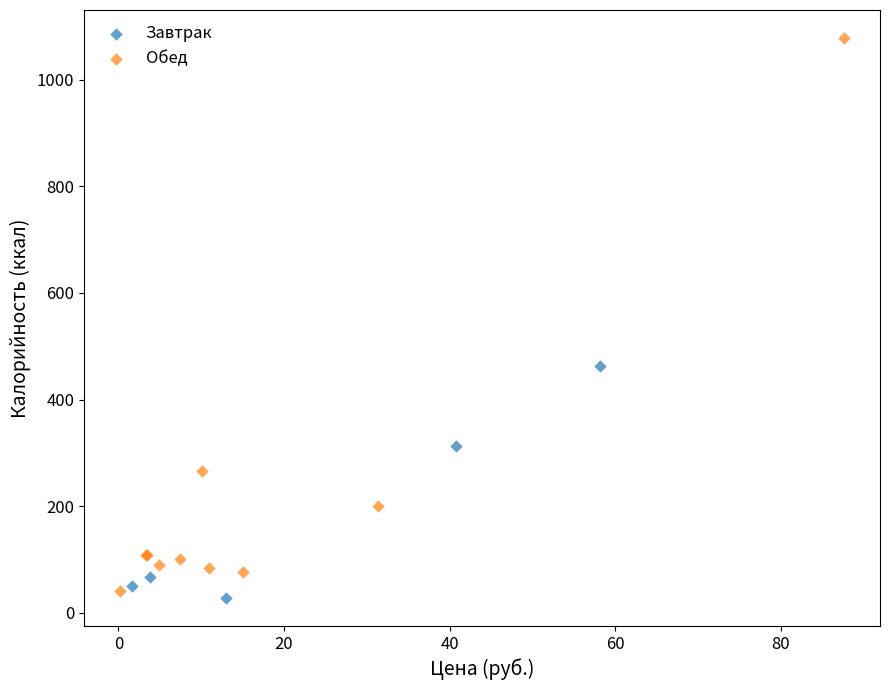

What are all the series names shown in the legend?

Завтрак, Обед